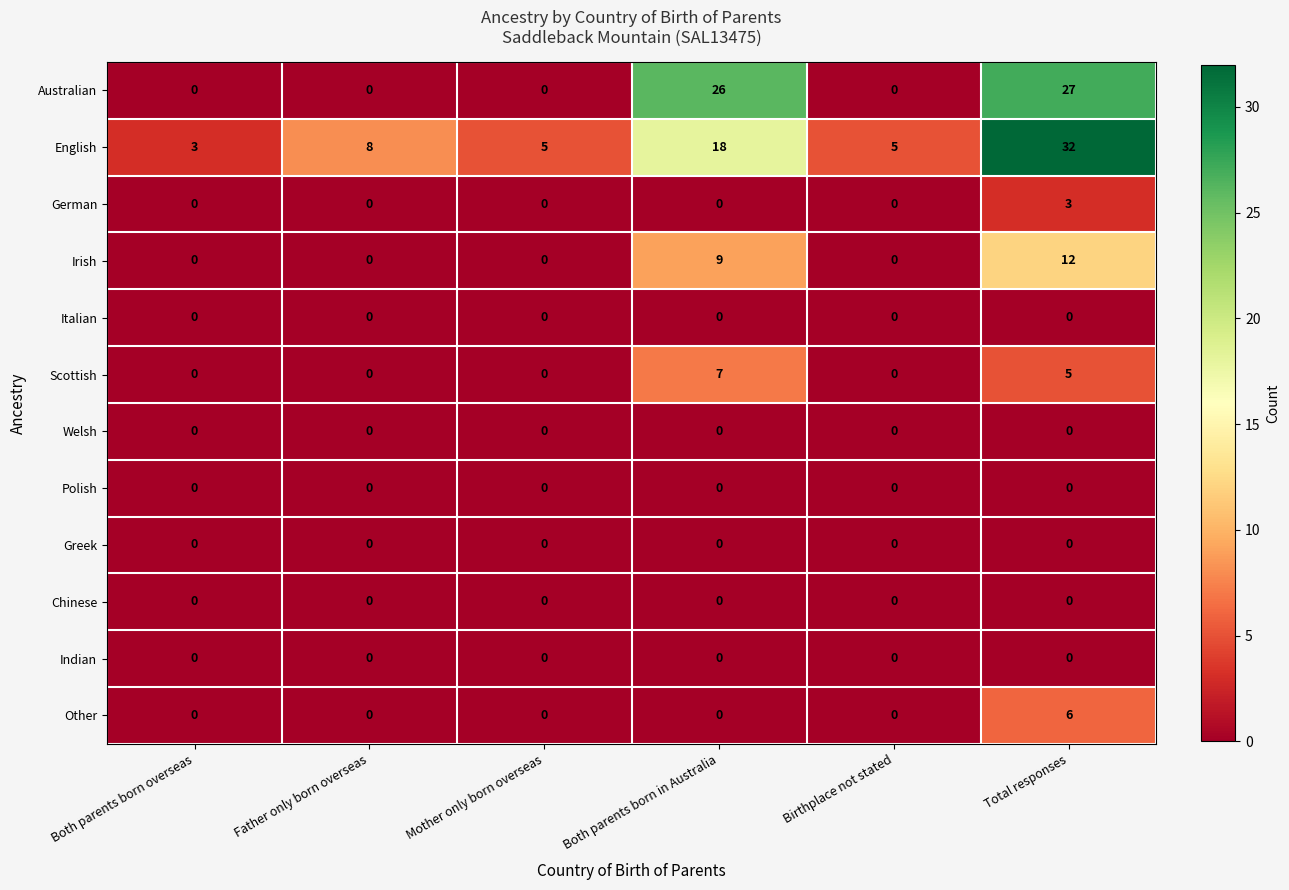

The value of Australian at Both parents born overseas is 0. True or false?

True